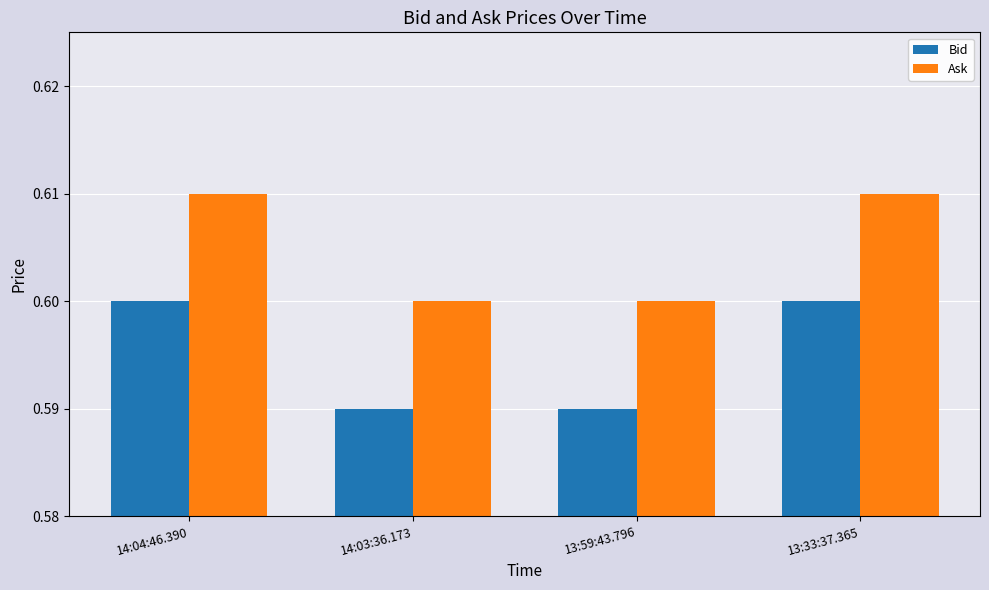

How many Ask values are between 0 and 1?

4